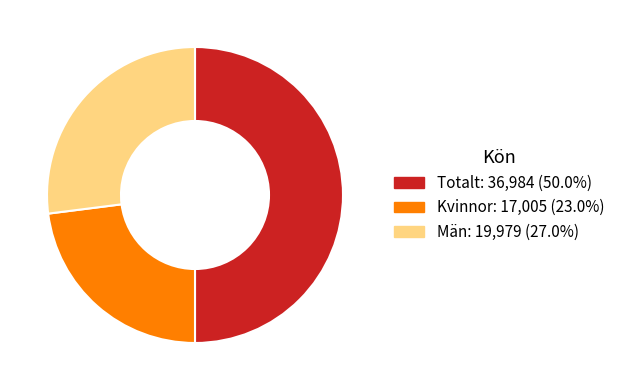

The Totalt slice represents 60% of the pie. True or false?

False